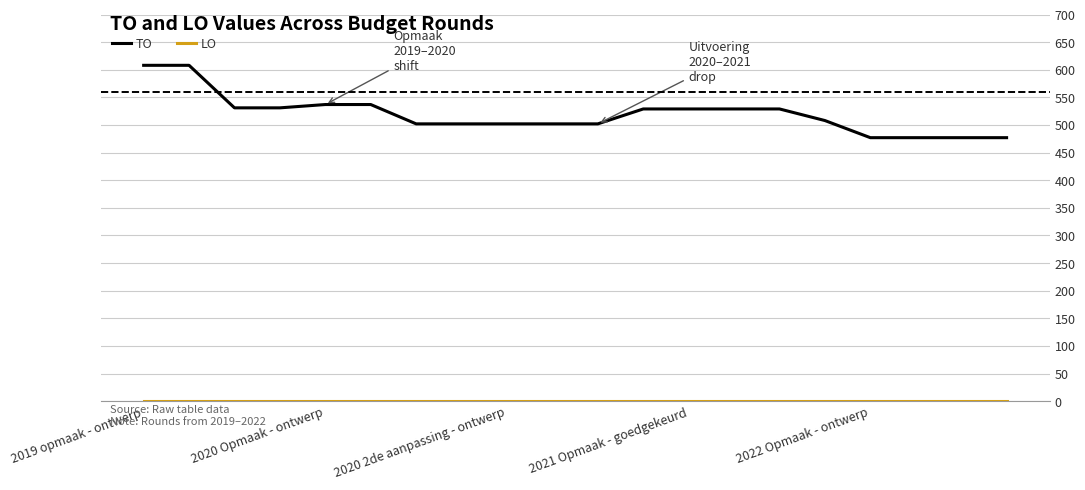

What is the difference between the maximum and minimum values in the TO series?

131